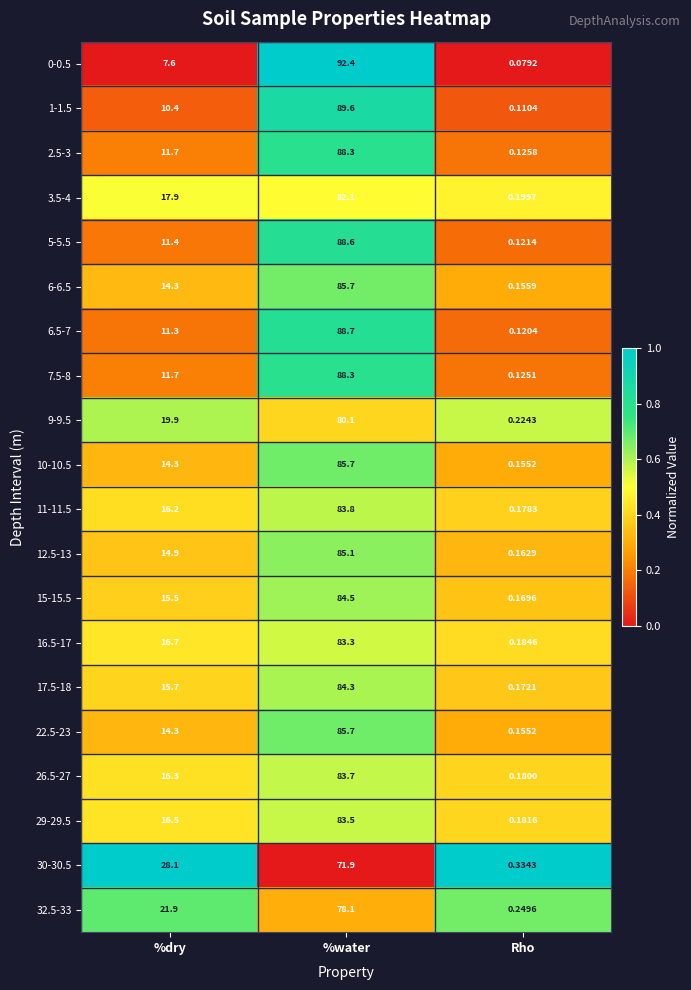

At which label does 5-5.5 first exceed 11?

%dry